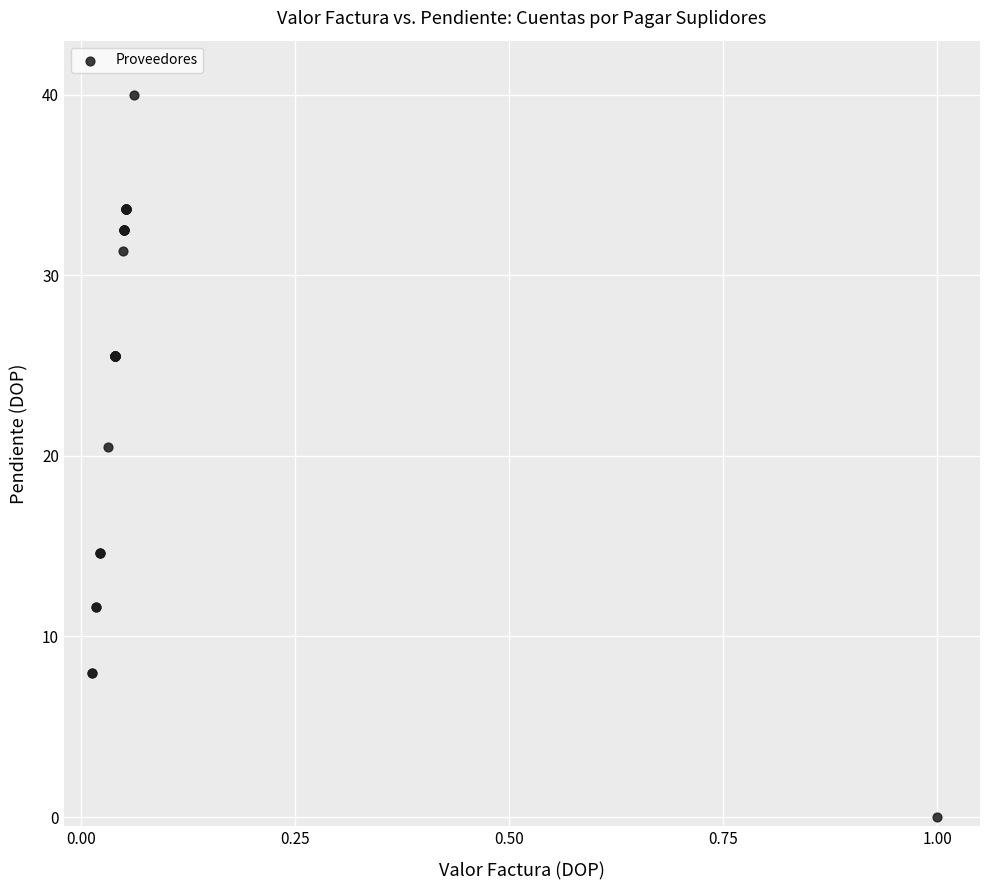

What Y value in the scatter plot is closest to 20?

20.5